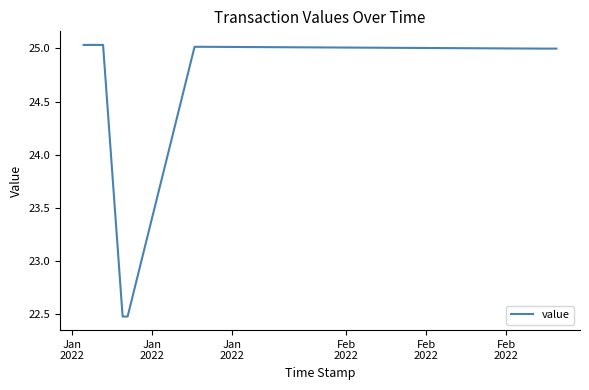

What is the difference between the maximum and minimum values?

2.6